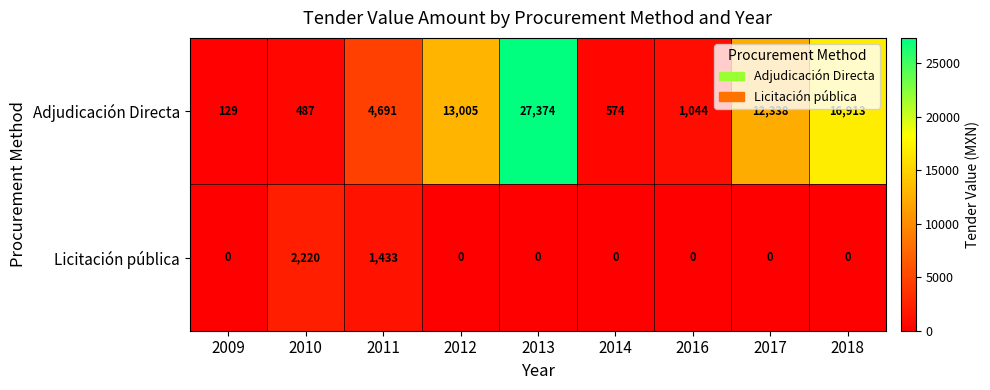

Read the Adjudicación Directa value at 2017, to the nearest 10.

12340